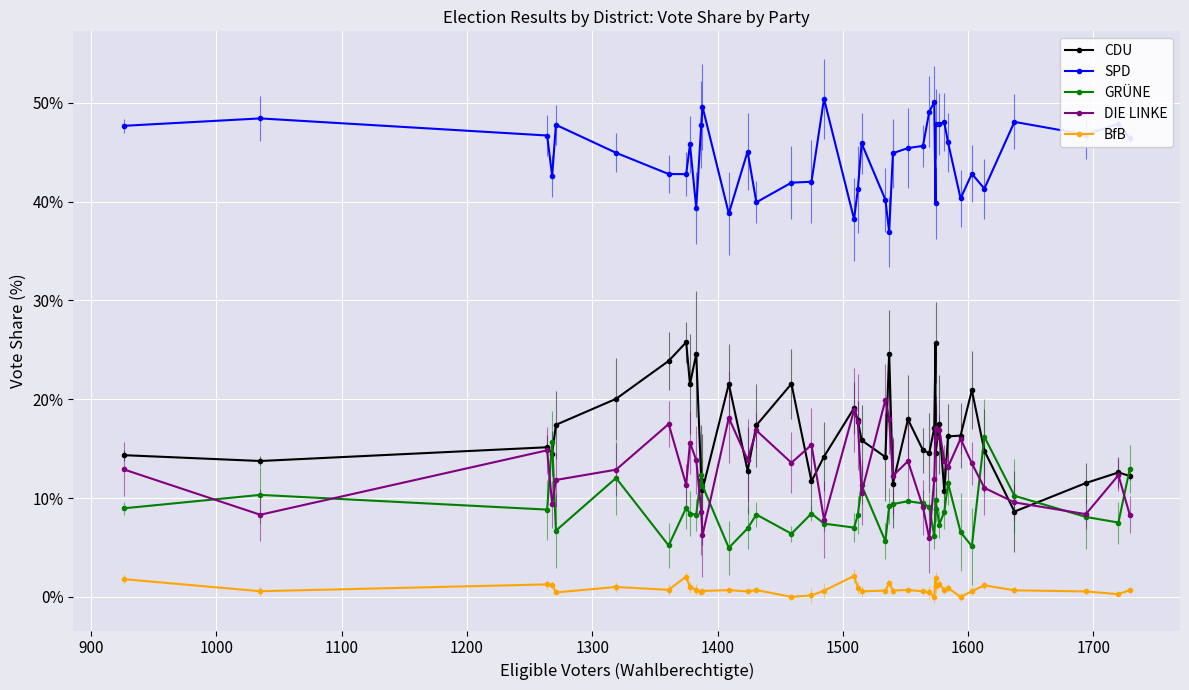

Is it true that DIE LINKE equals 4.1 at 36?

False